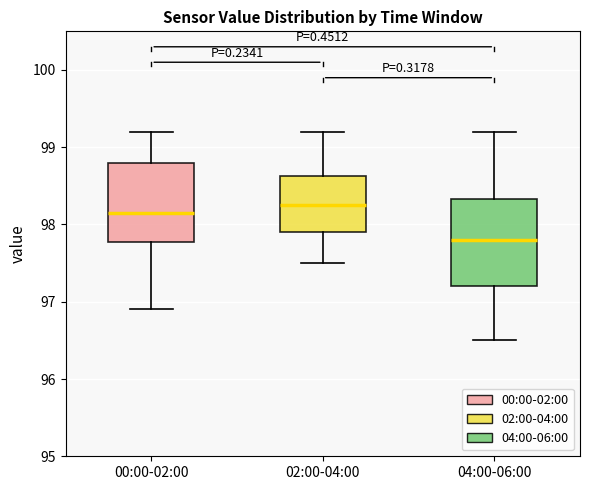

Which box is the tallest, from its lower edge to its upper edge?

04:00-06:00